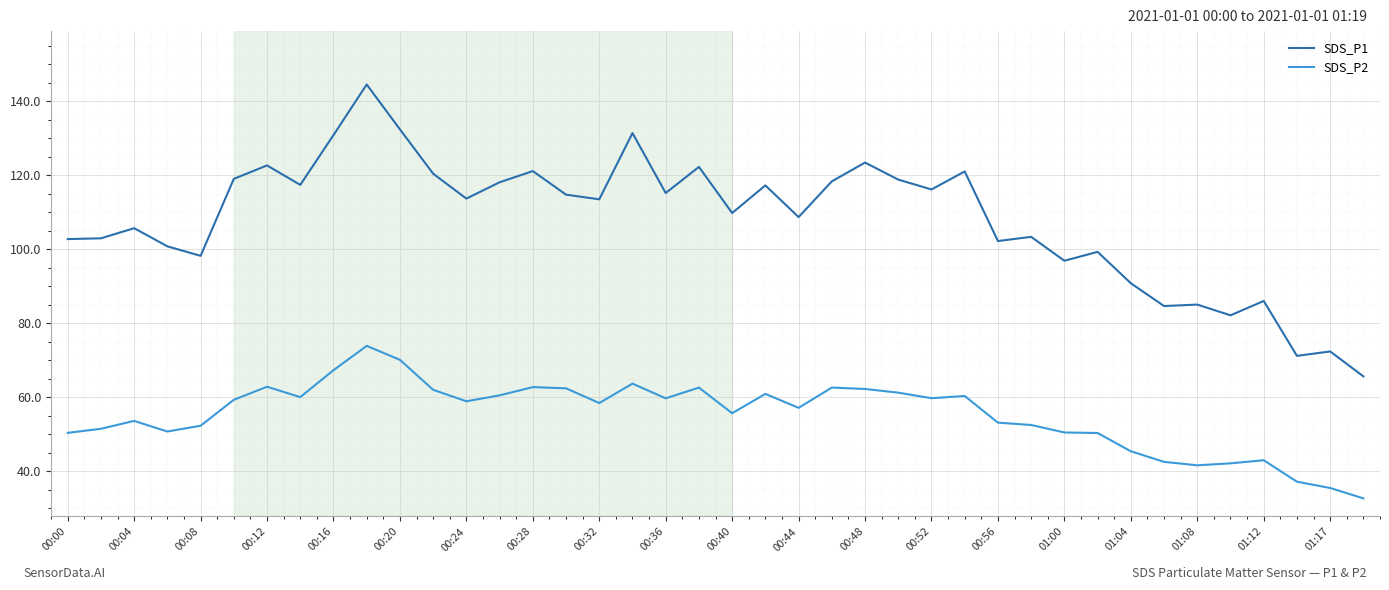

Does the chart have visible grid lines?

Yes